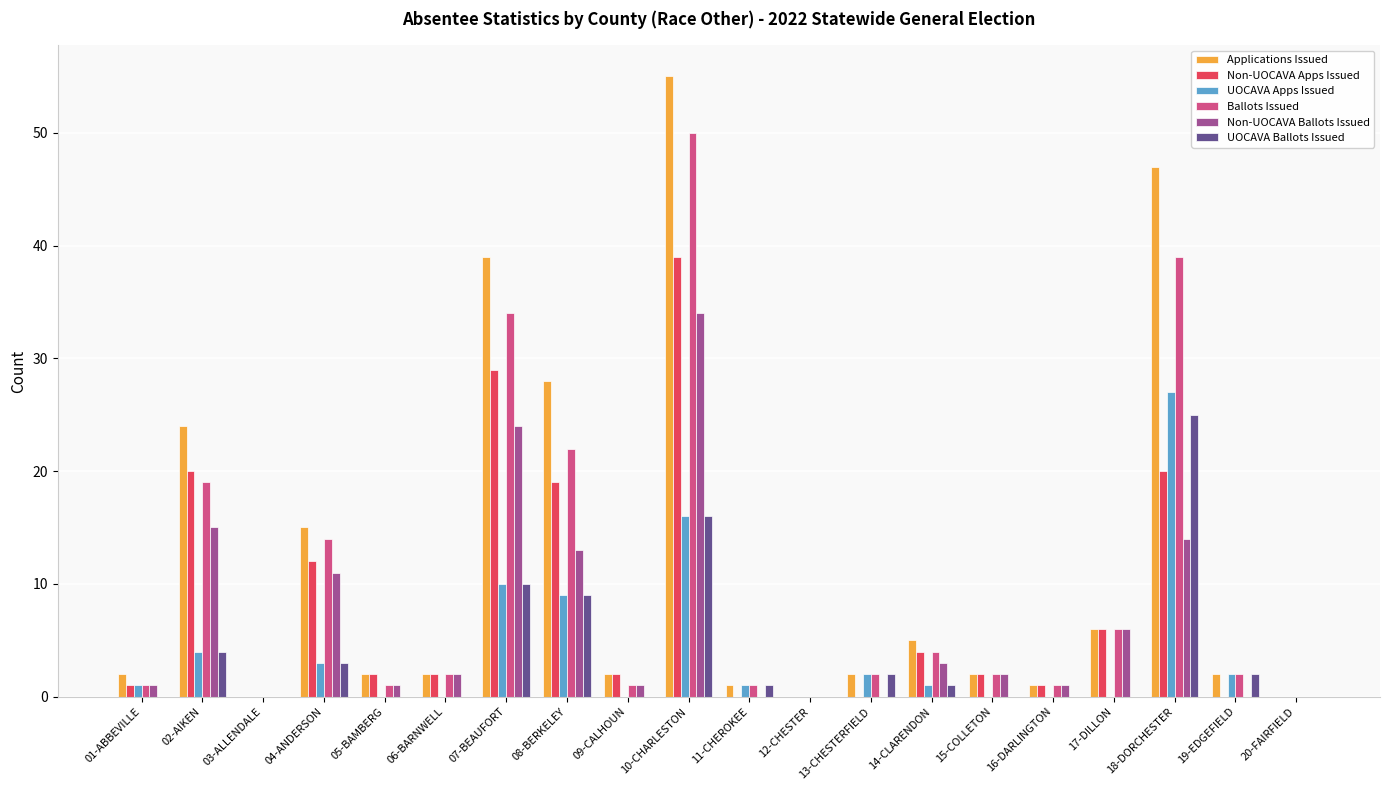

Reading right to left, list all the values displayed in this chart.

Applications Issued: 0	2	47	6	1	2	5	2	0	1	55	2	28	39	2	2	15	0	24	2
Non-UOCAVA Apps Issued: 0	0	20	6	1	2	4	0	0	0	39	2	19	29	2	2	12	0	20	1
UOCAVA Apps Issued: 0	2	27	0	0	0	1	2	0	1	16	0	9	10	0	0	3	0	4	1
Ballots Issued: 0	2	39	6	1	2	4	2	0	1	50	1	22	34	2	1	14	0	19	1
Non-UOCAVA Ballots Issued: 0	0	14	6	1	2	3	0	0	0	34	1	13	24	2	1	11	0	15	1
UOCAVA Ballots Issued: 0	2	25	0	0	0	1	2	0	1	16	0	9	10	0	0	3	0	4	0